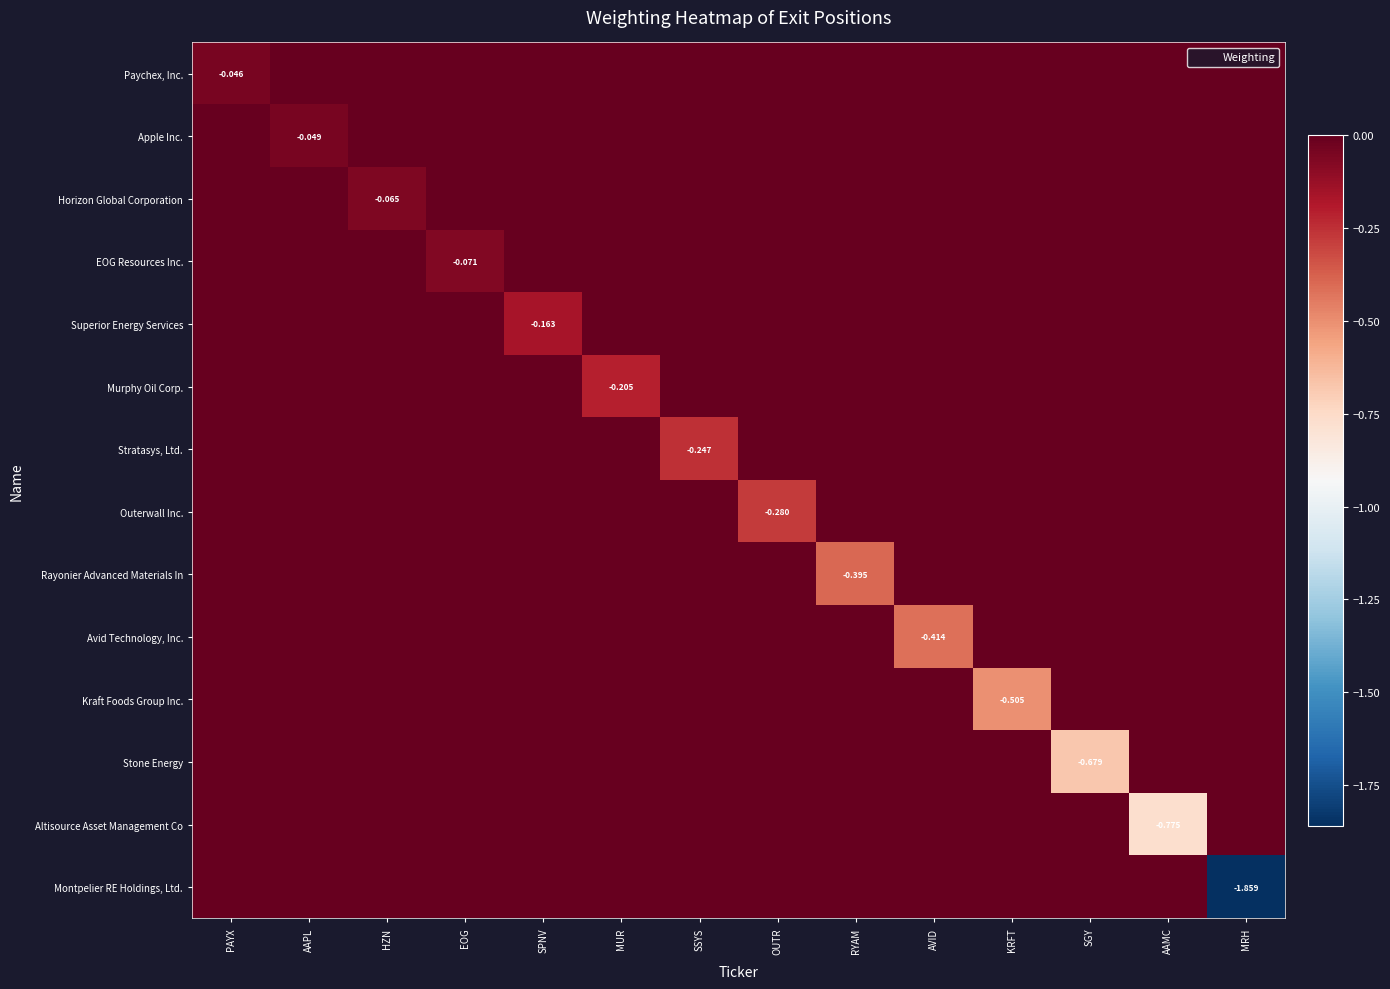

What is the difference between the highest and lowest values at SSYS?

0.2